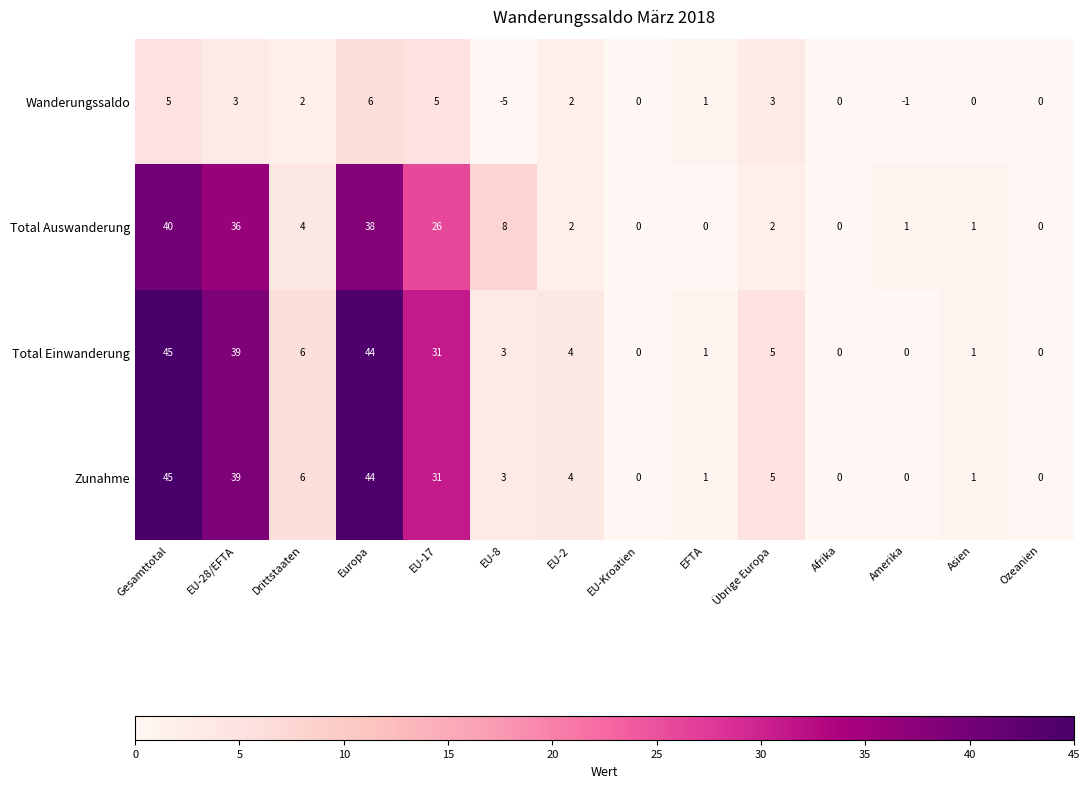

Where is Zunahme nearest to the value 22?

EU-17